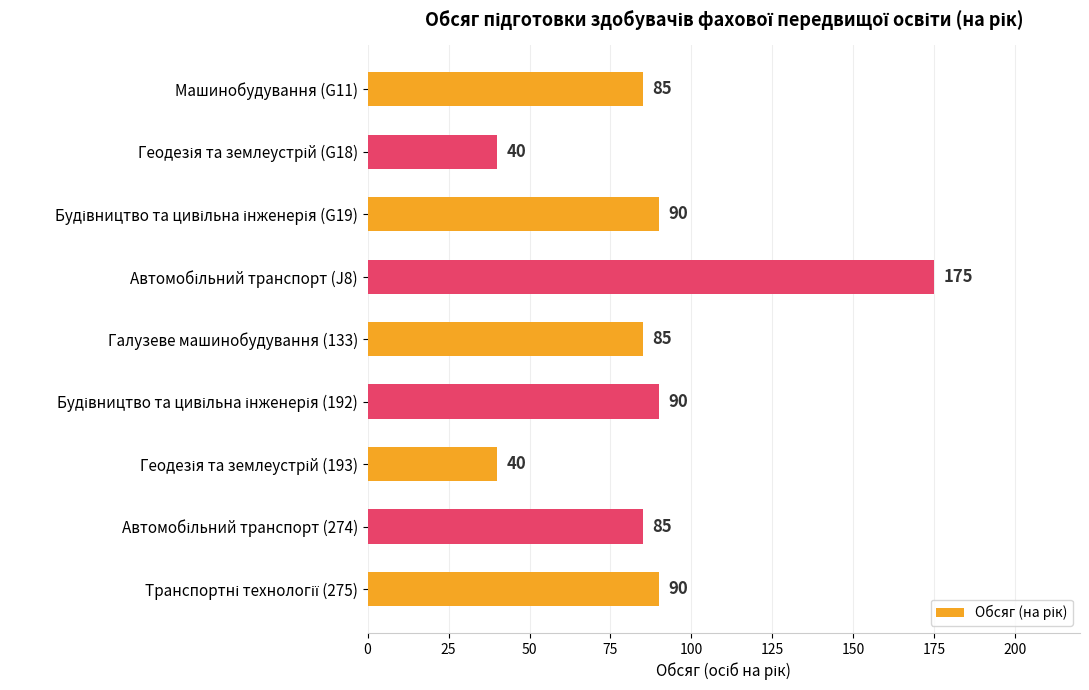

What is the maximum value shown in the chart?

175